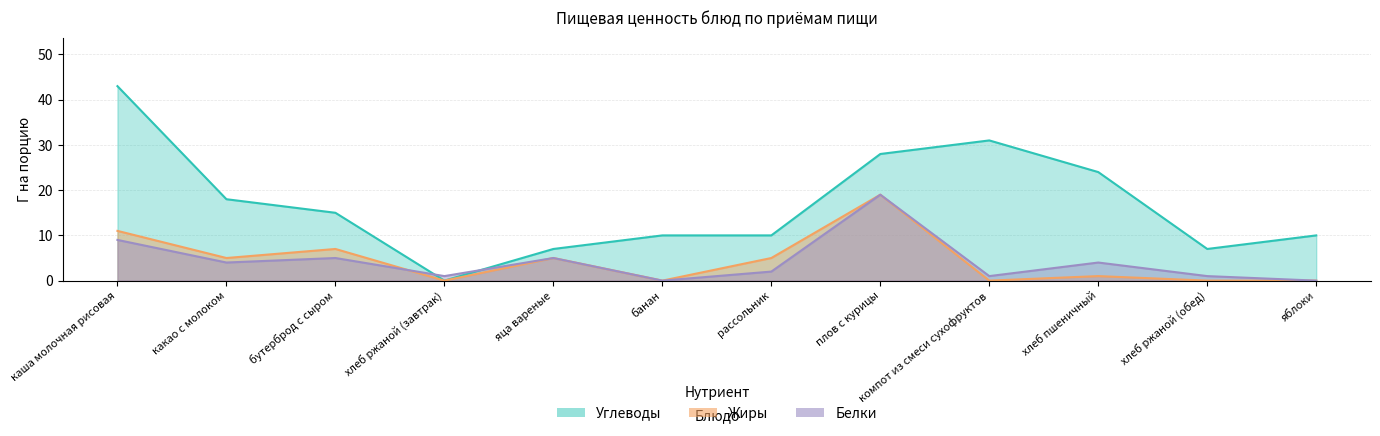

How many lines are shown in the chart?

3